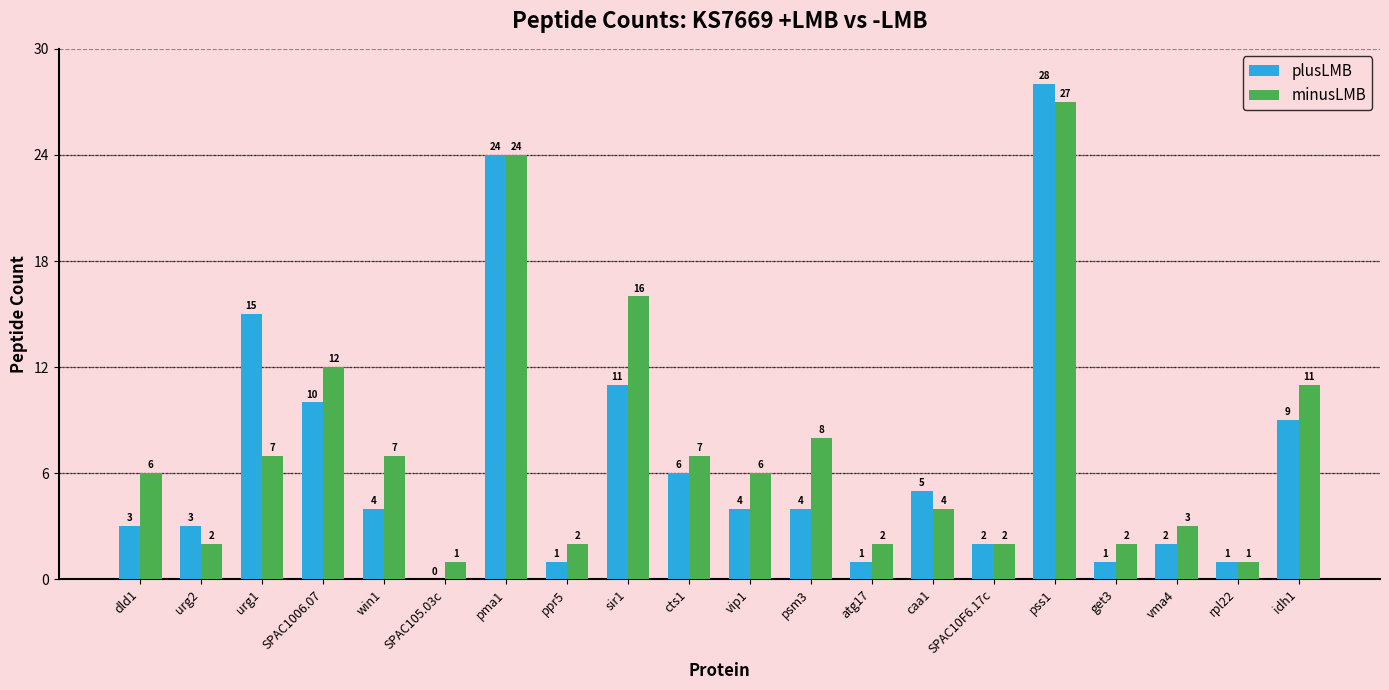

Does the chart contain stacked bars?

No